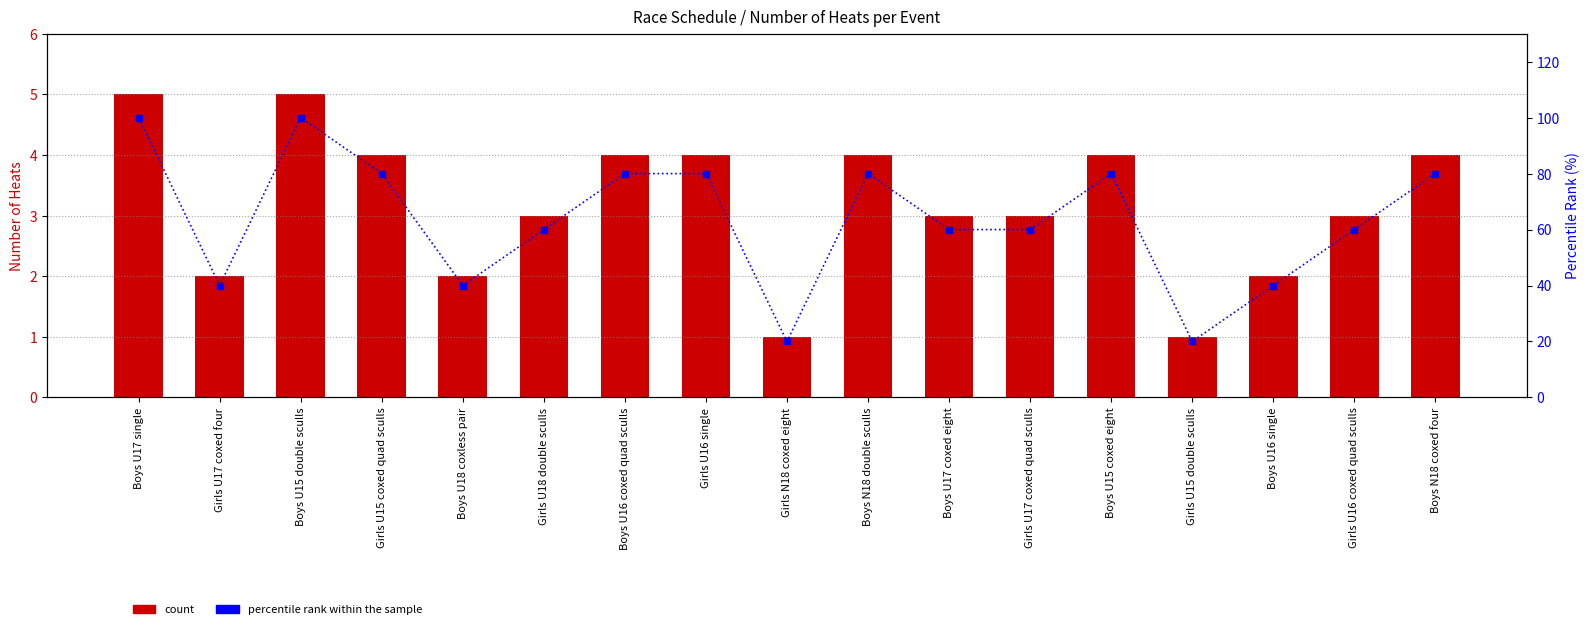

At Girls N18 coxed eight, list the series in order from largest to smallest.

percentile rank within the sample, count